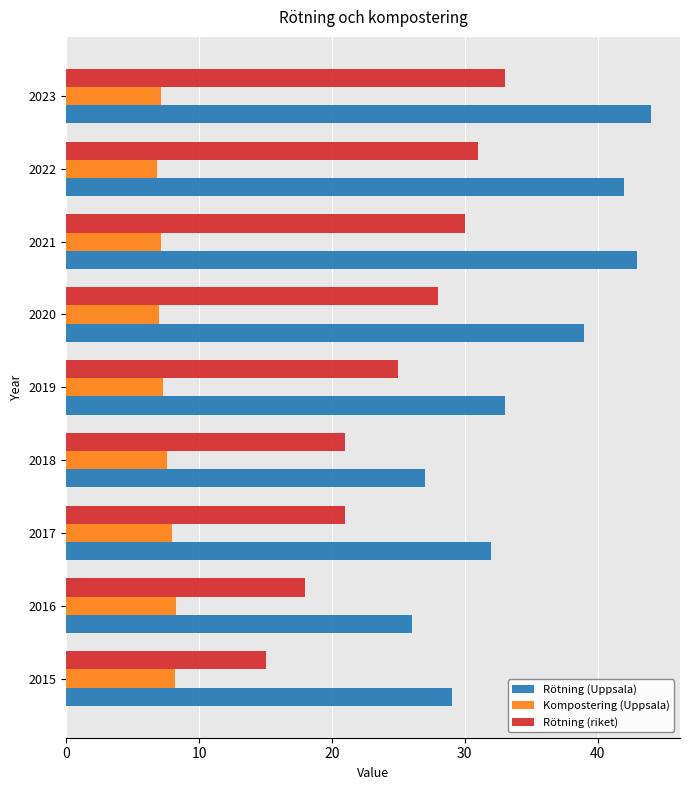

Count the number of categories in the chart.

9